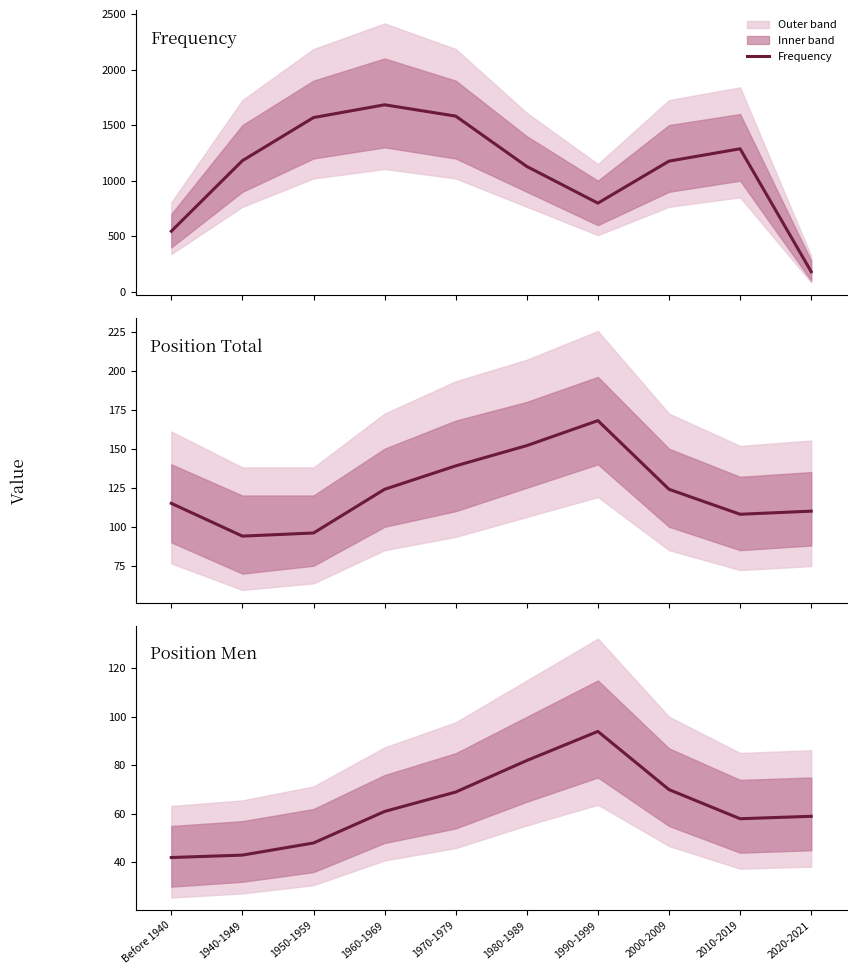

What is the lowest value of the Frequency series?

181